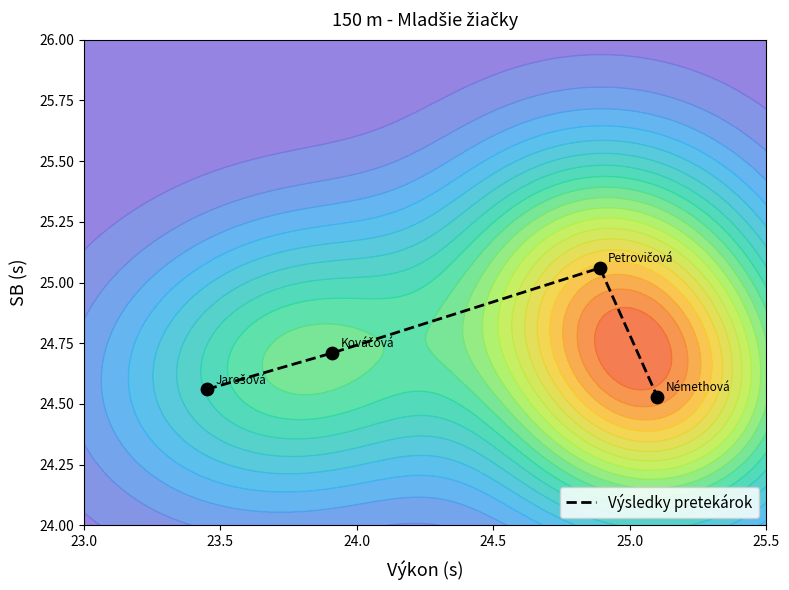

How many interior local peaks does the Výsledky pretekárok series have?

1